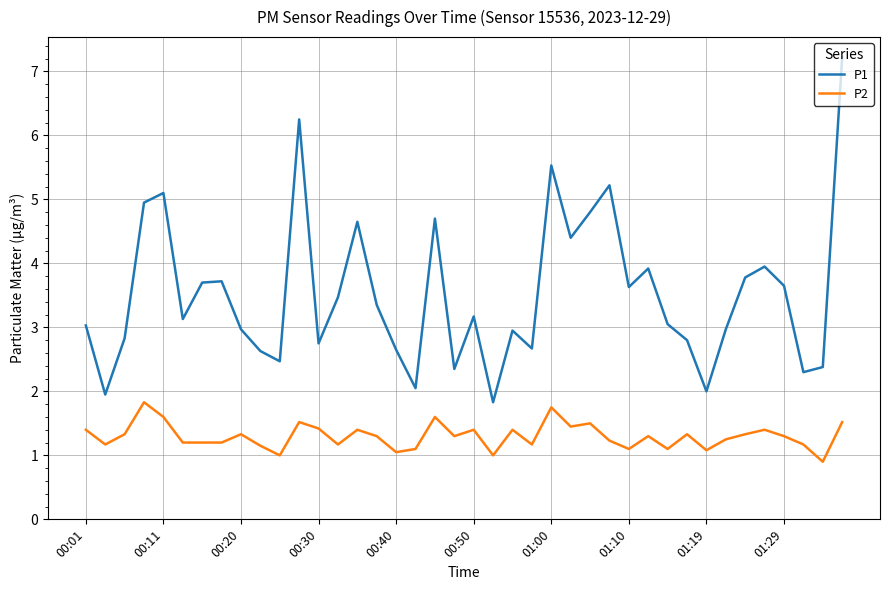

What is the maximum value shown in the chart?

7.2